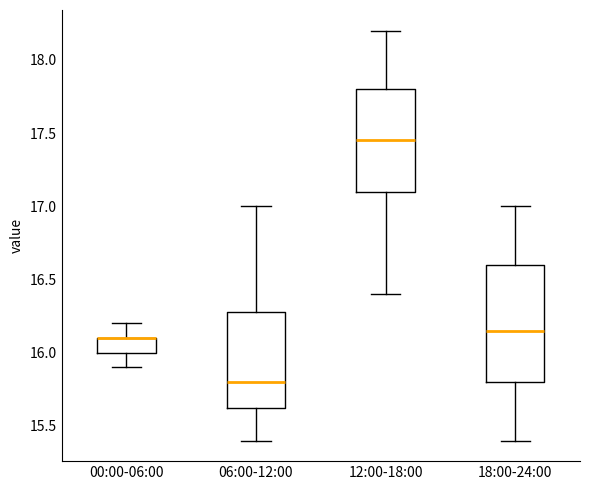

Reading left to right, transcribe this box plot: for each box, give where its median line is, the range the box spans, and where its two whiskers end, as read against the y-axis. The values are not printed on the chart, so give them approximately, as read against the axis.

00:00-06:00: median 16.10 (drawn on the box's upper edge), box 16.00 to 16.10, whiskers 15.90 to 16.20
06:00-12:00: median 15.80, box 15.65 to 16.30, whiskers 15.40 to 17.00
12:00-18:00: median 17.45, box 17.10 to 17.80, whiskers 16.40 to 18.20
18:00-24:00: median 16.15, box 15.80 to 16.60, whiskers 15.40 to 17.00